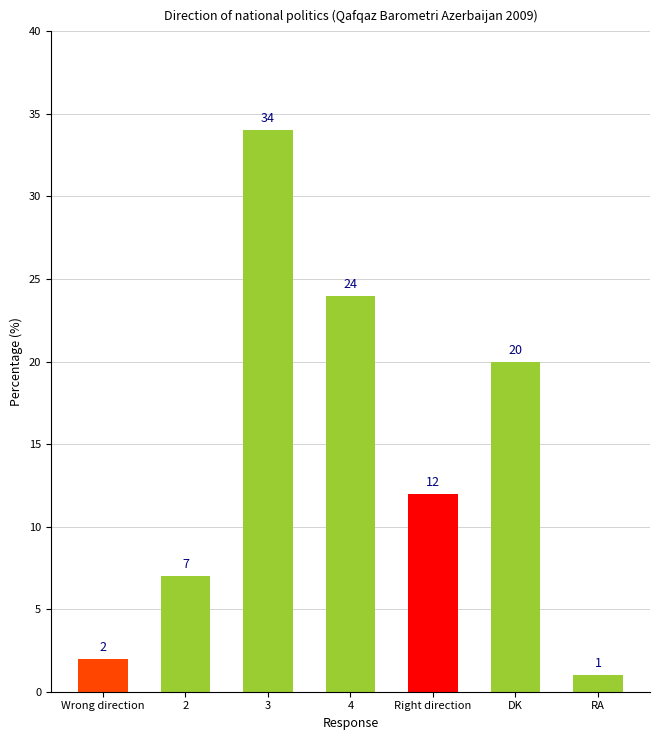

Where does the data first go above 12?

3